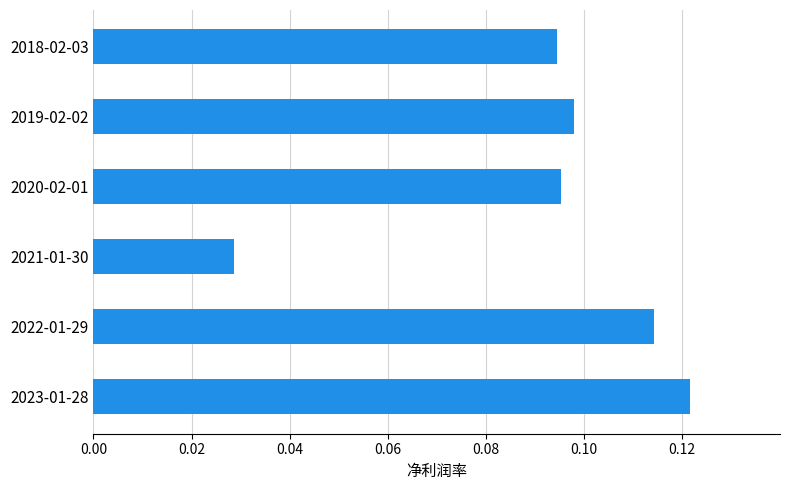

True or false: the data shows 0.0 at 2019-02-02.

False